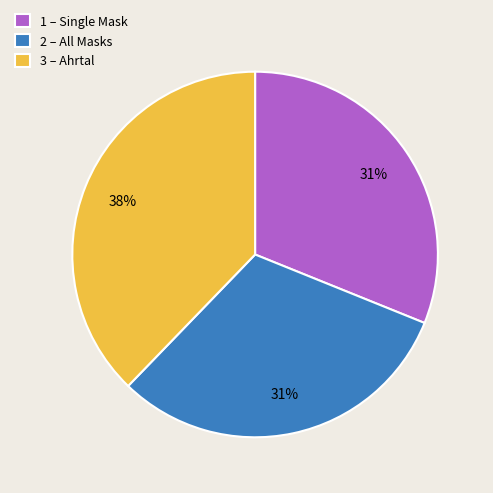

To the nearest percent, what portion does 1 – Single Mask represent?

31%